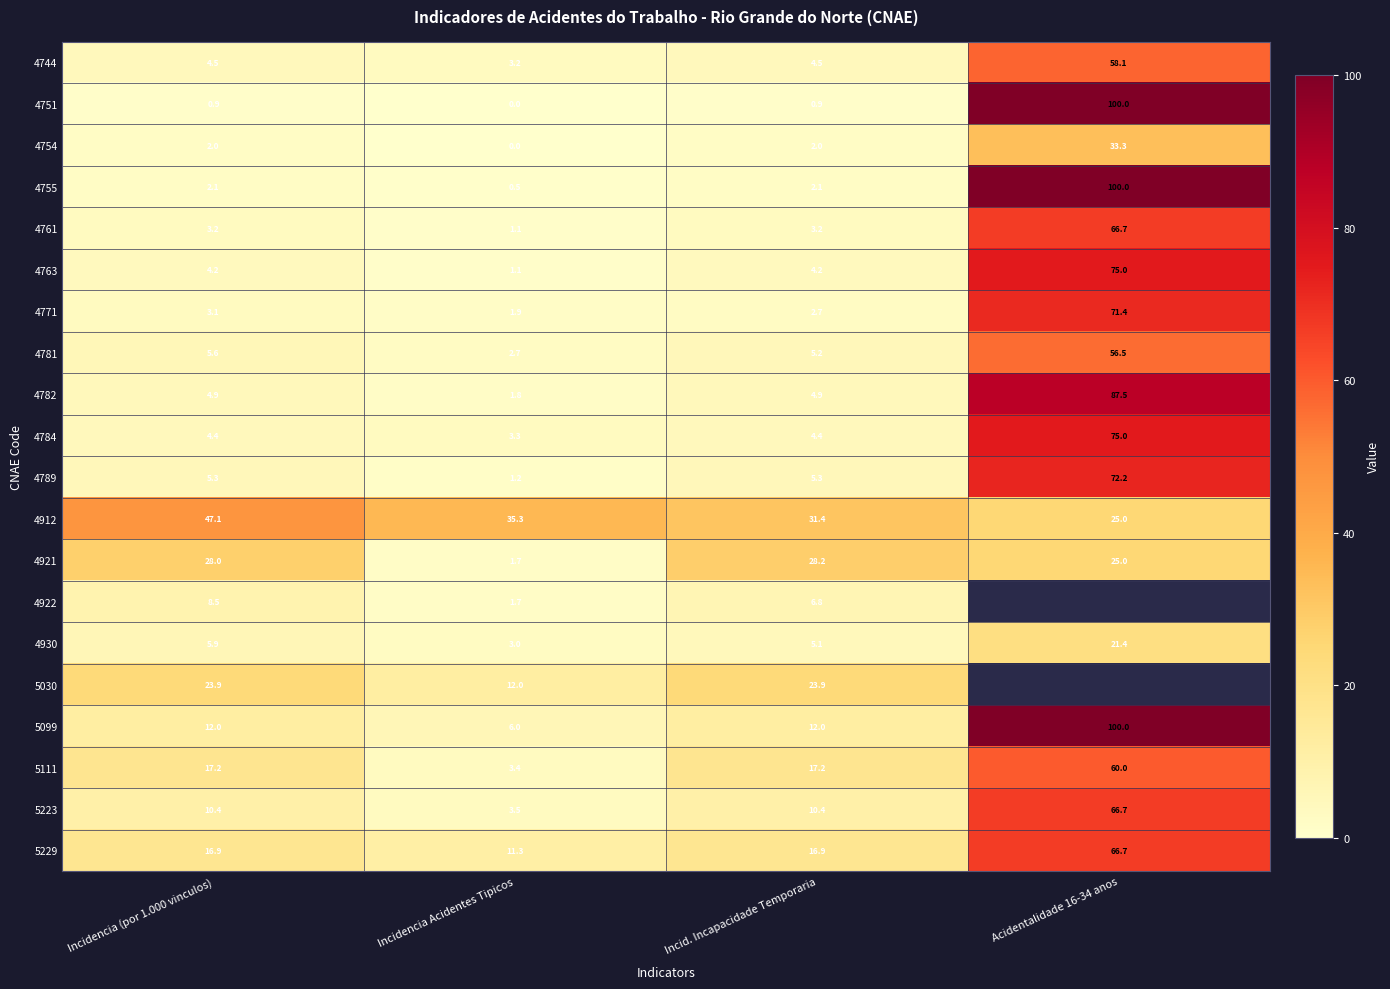

What is the spread (max minus min) of values at Incid. Incapacidade Temporaria?

30.5